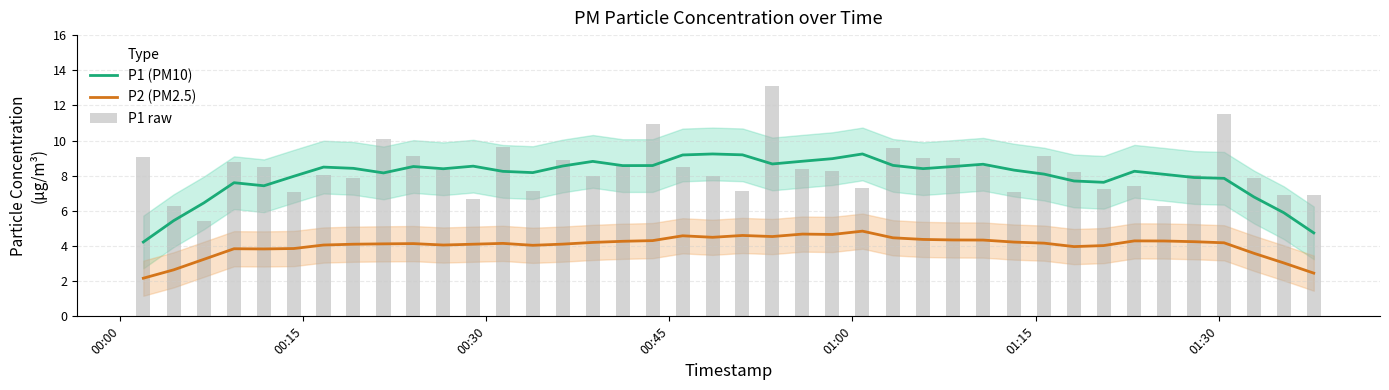

What is the average value of the P2 (PM2.5) series?

4.0